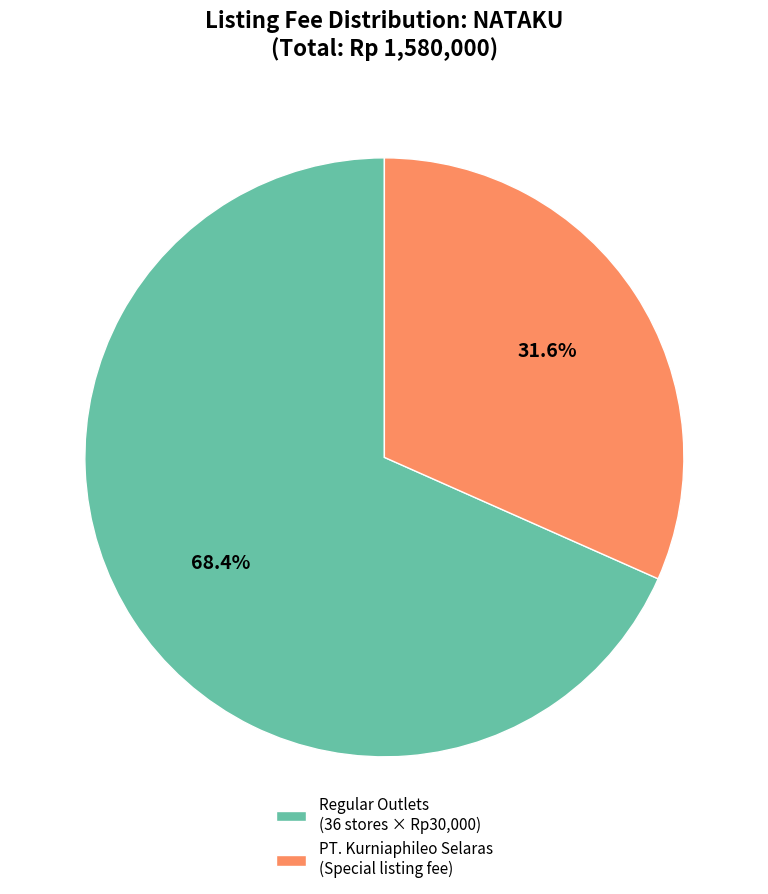

How many slices are in this pie chart?

2